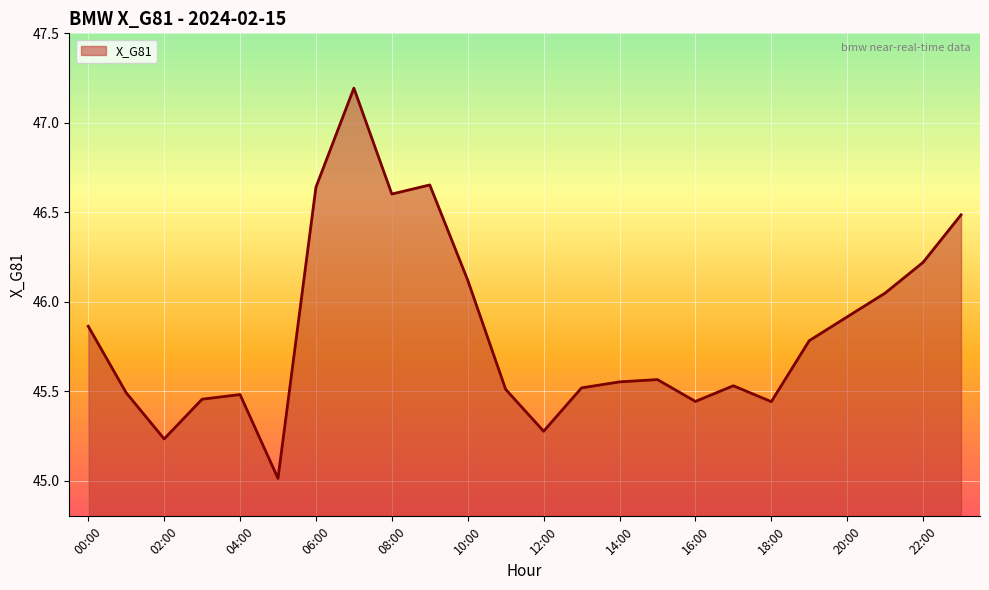

What is the difference between the maximum and minimum values?

2.2